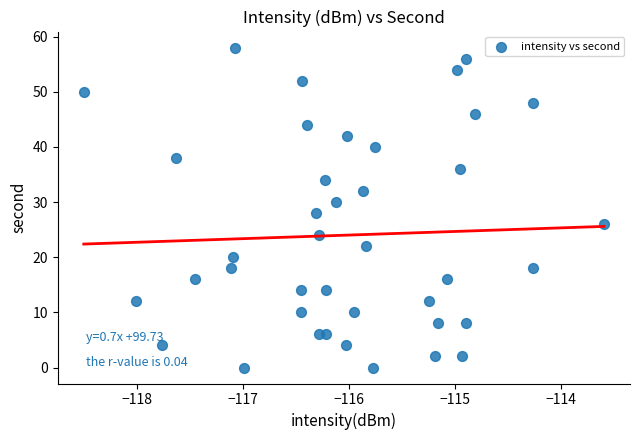

What is the range of Y values (max minus min)?

58